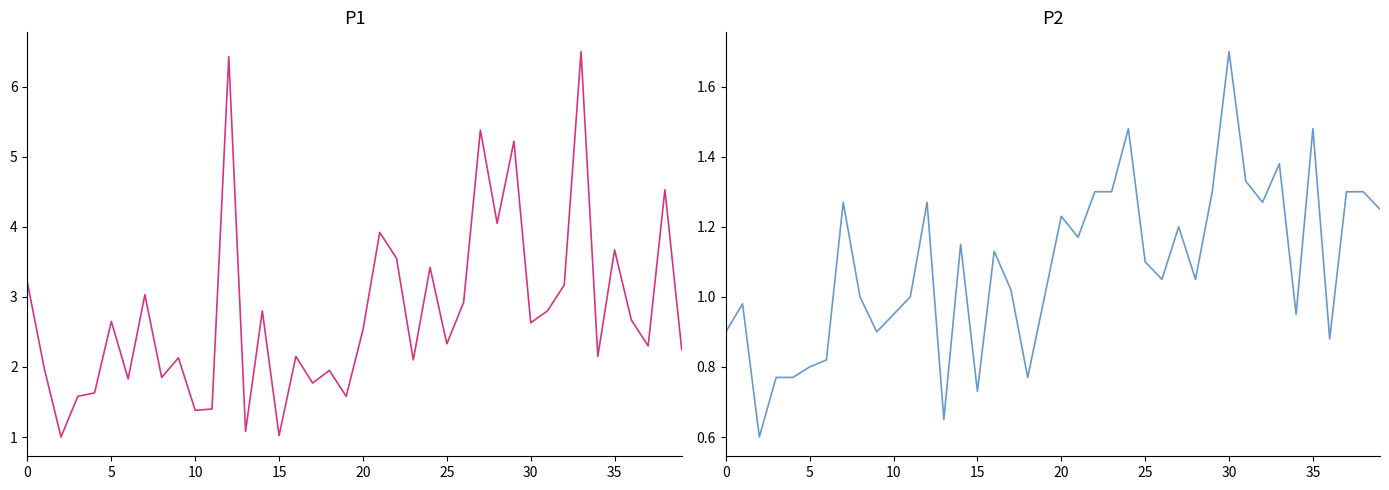

How many series are shown in this chart?

2